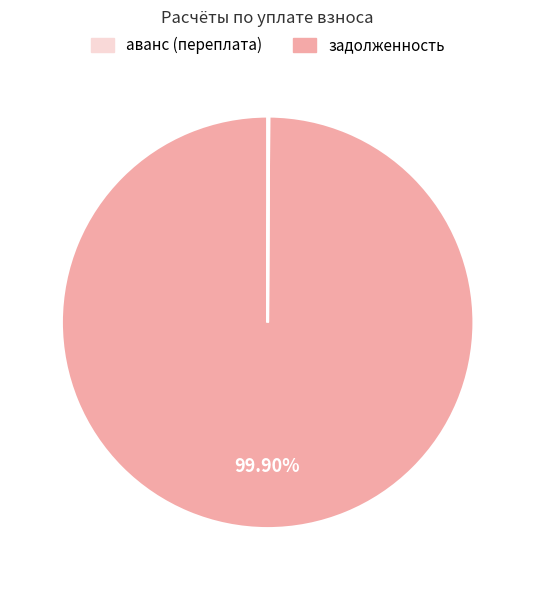

Is there any slice that represents more than half of the pie?

Yes